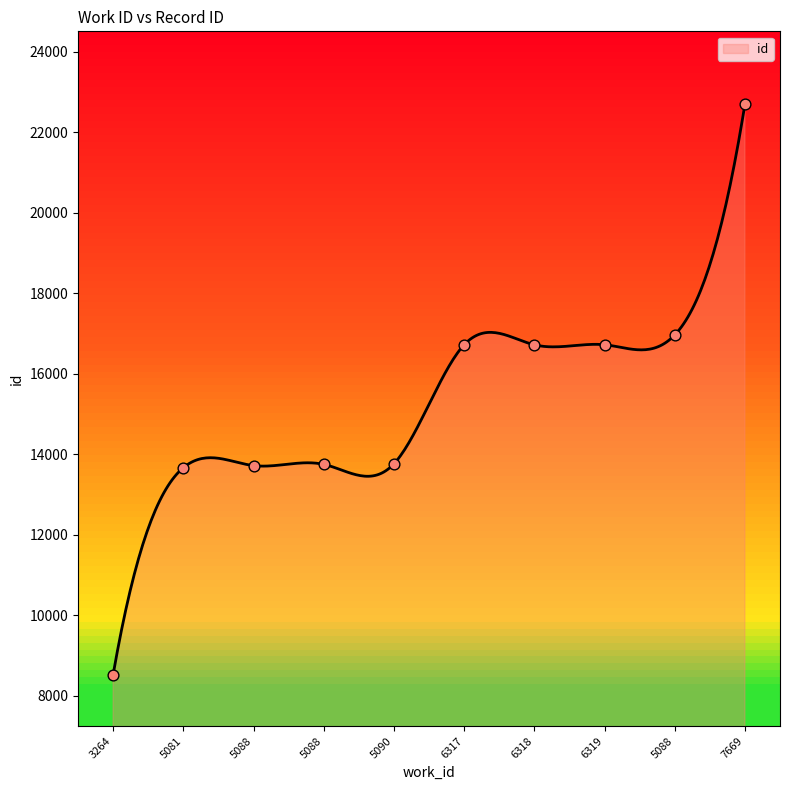

What is the change in value from 3264 to 5088?

+8438